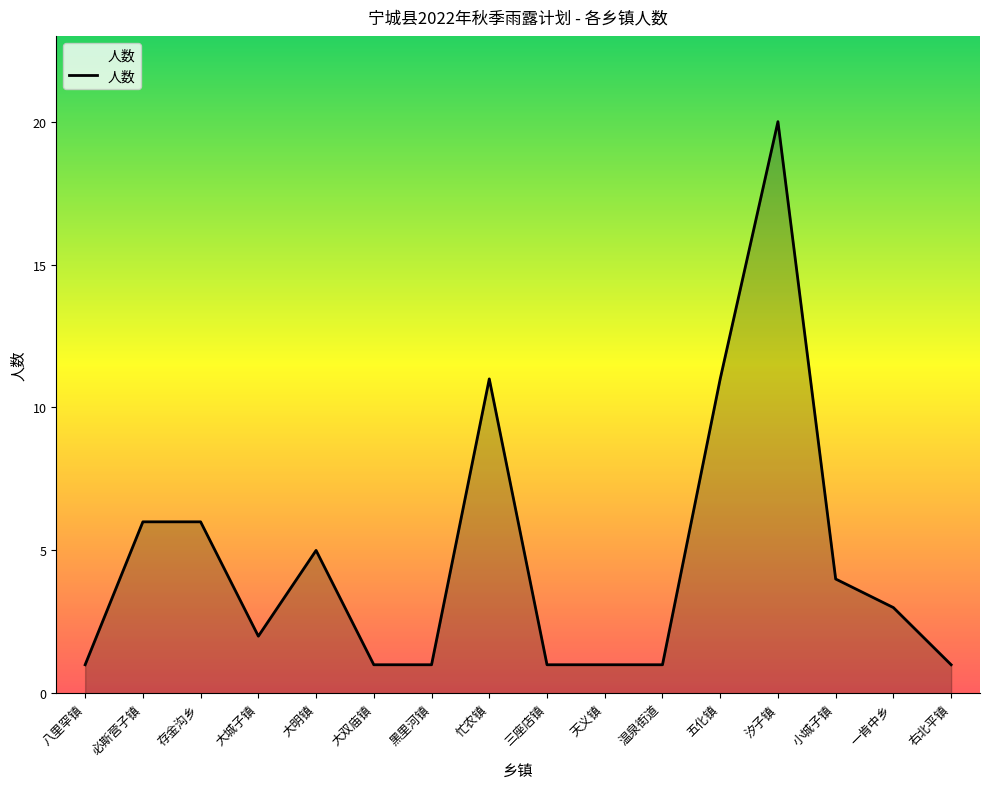

Is it true that the value at 右北平镇 is 0?

False